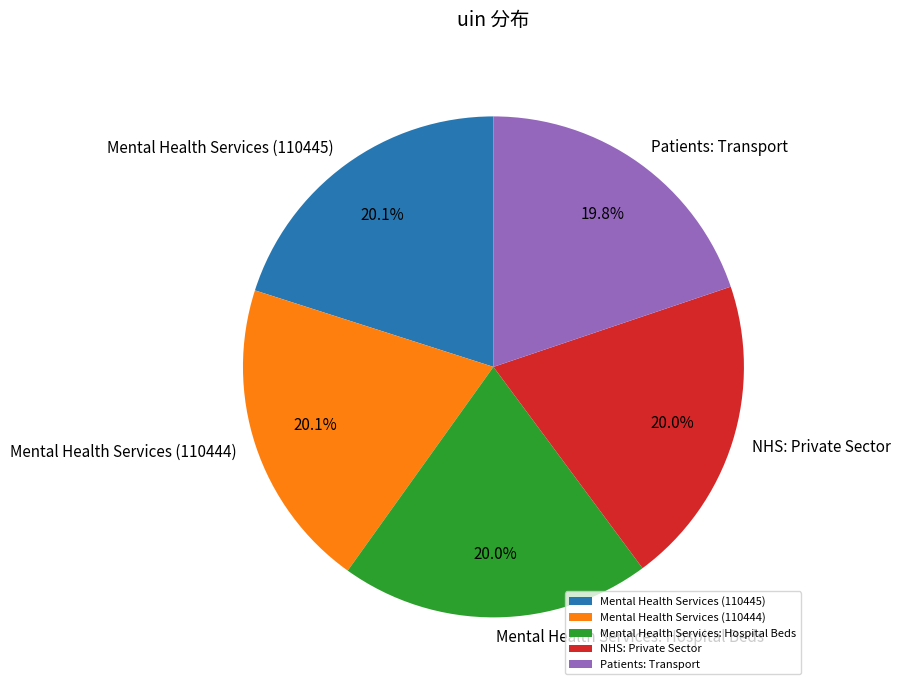

Is there any slice that represents more than half of the pie?

No